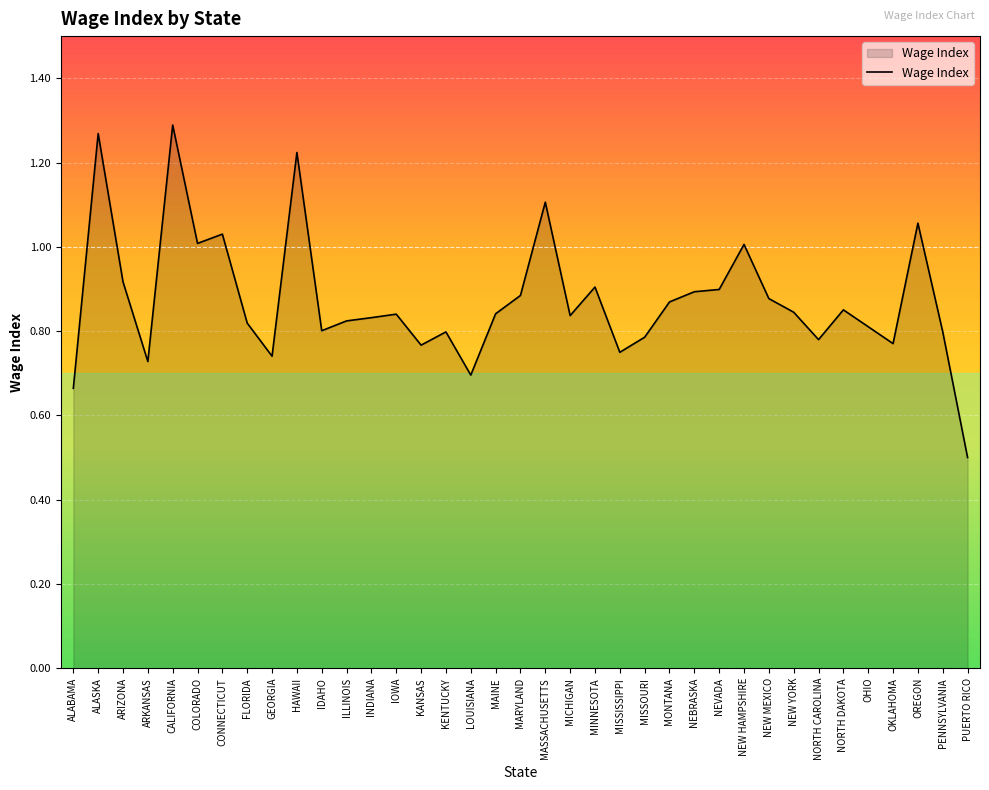

What position from the right is KANSAS?

23